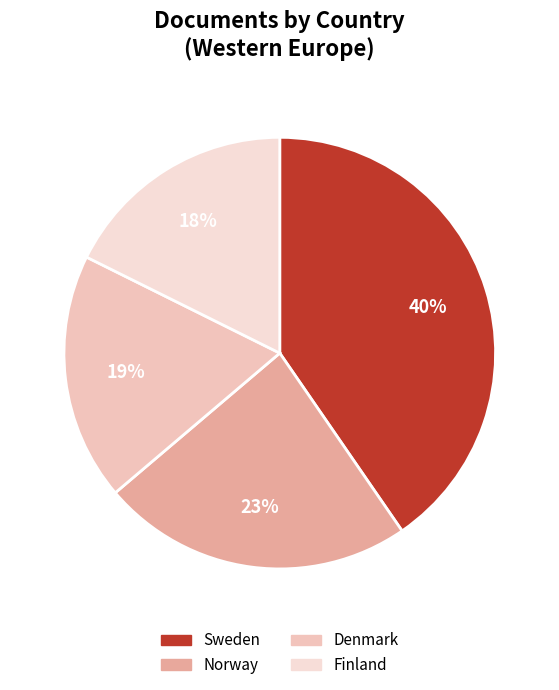

Is it true that Norway is 12% of the pie?

False